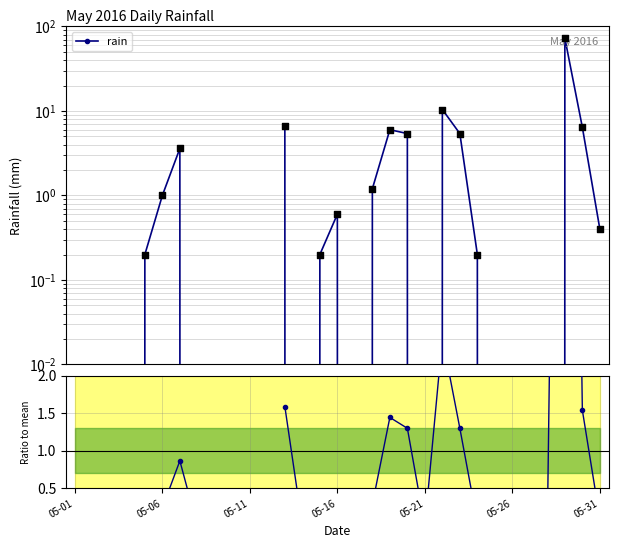

Is the value of rain at 05-01 greater than the value of Ratio to mean at 28?

No